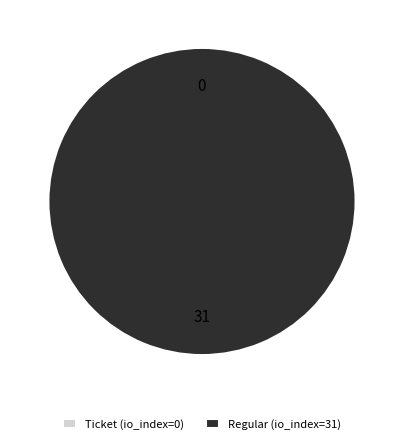

What is the largest slice in the pie chart?

Regular (io_index=31)